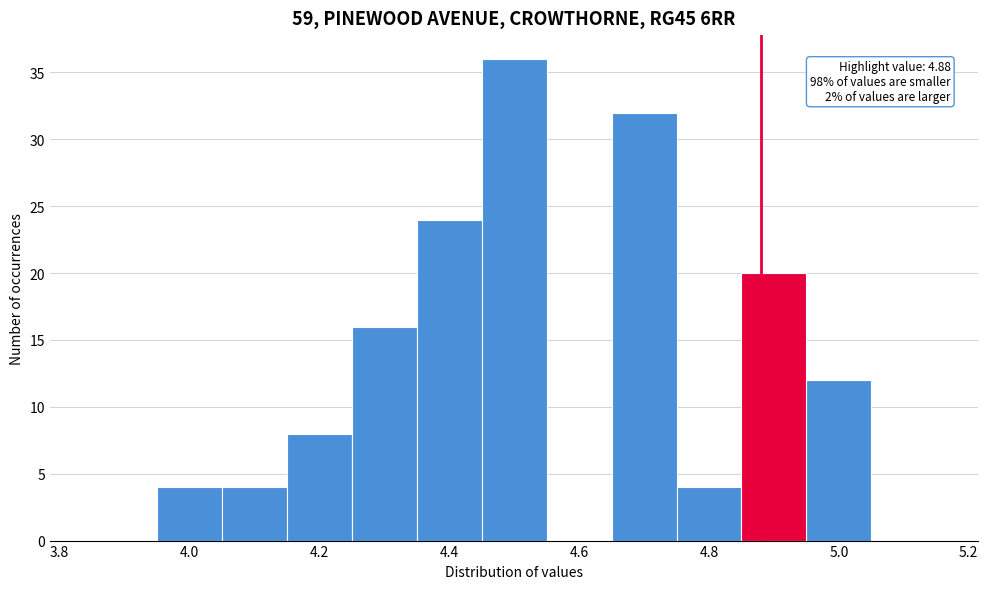

Over which range of the x-axis is the bar tallest?

4.45 to 4.55